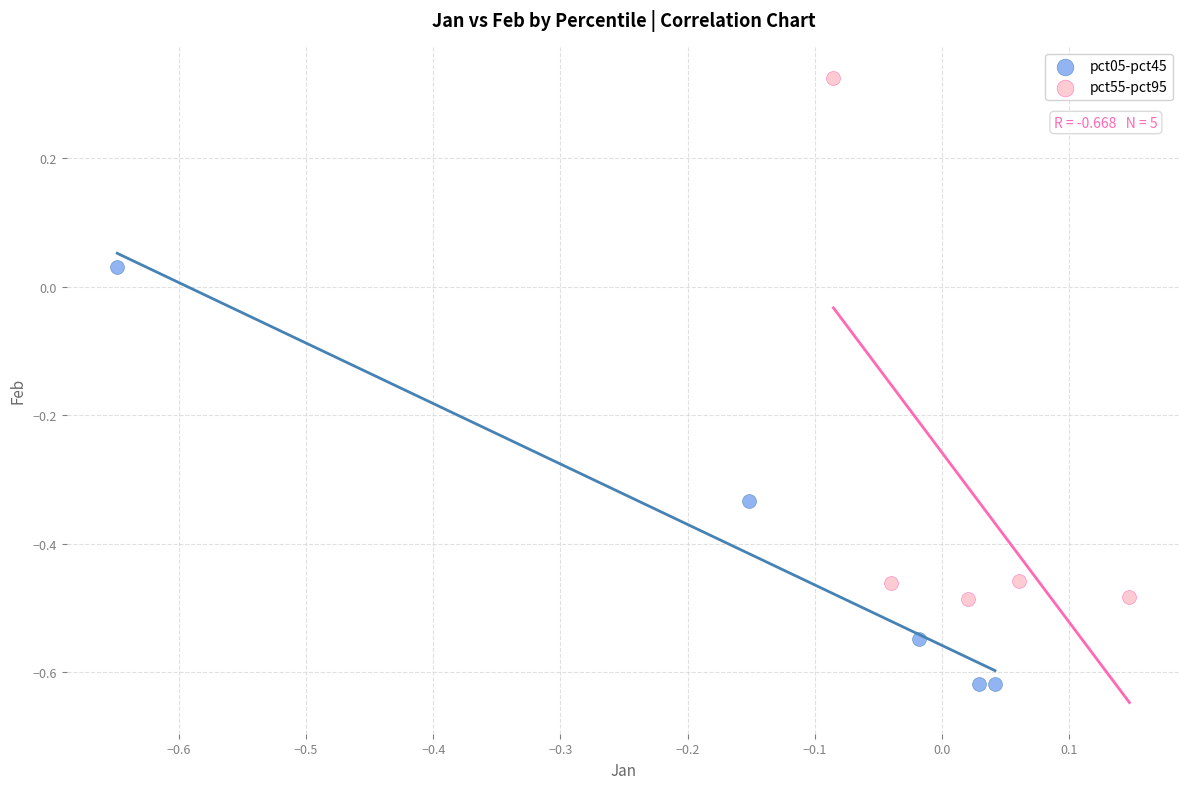

Which series contains the highest Y value?

pct55-pct95